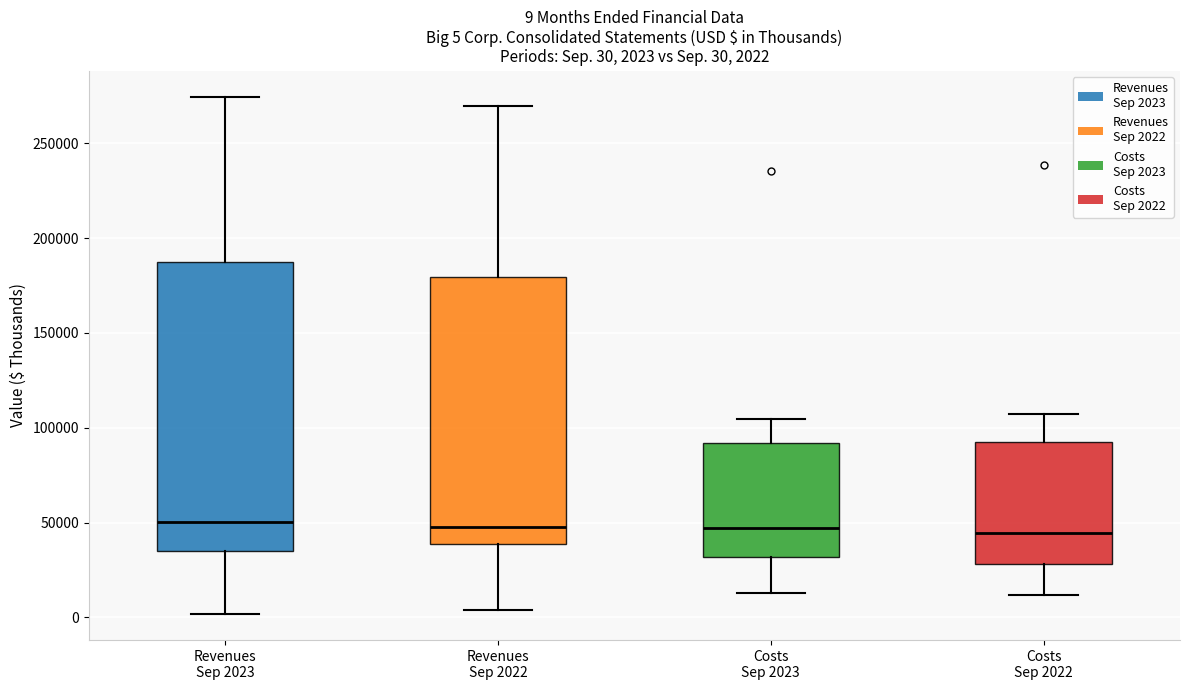

Comparing the boxes themselves (not the whiskers), which one is the tallest?

Revenues Sep 2023